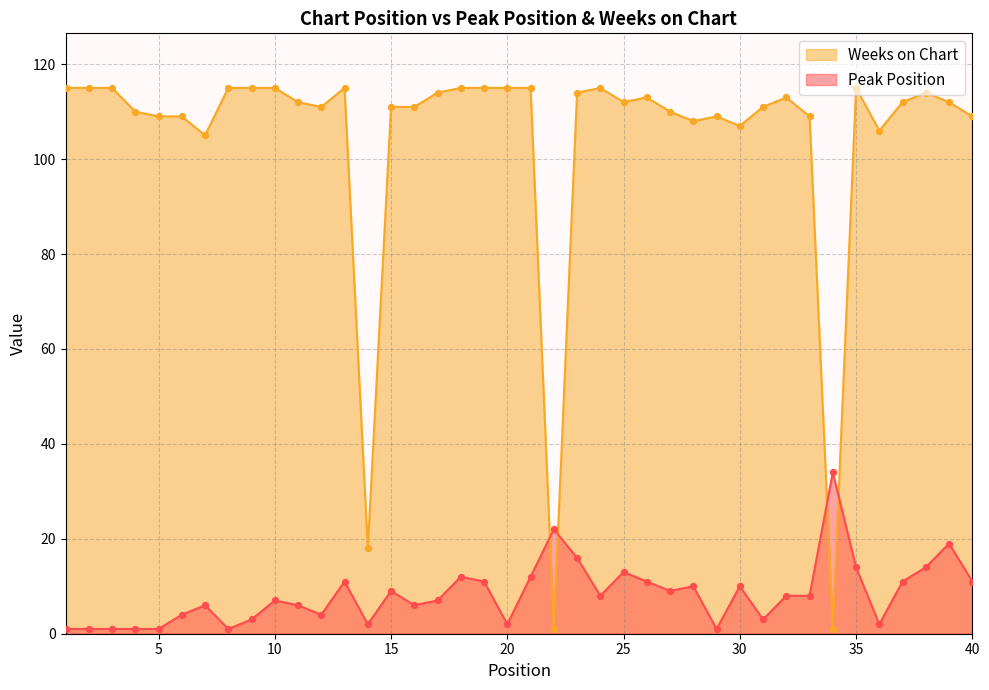

Which series contains the highest Y value?

Weeks on Chart